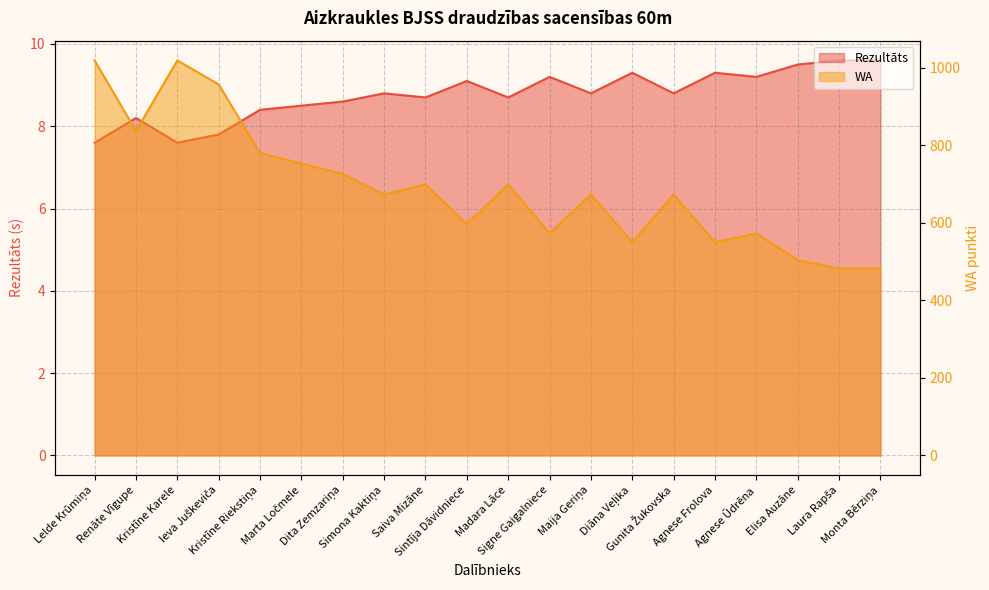

What is the spread (max minus min) of values at Marta Ločmele?

744.5